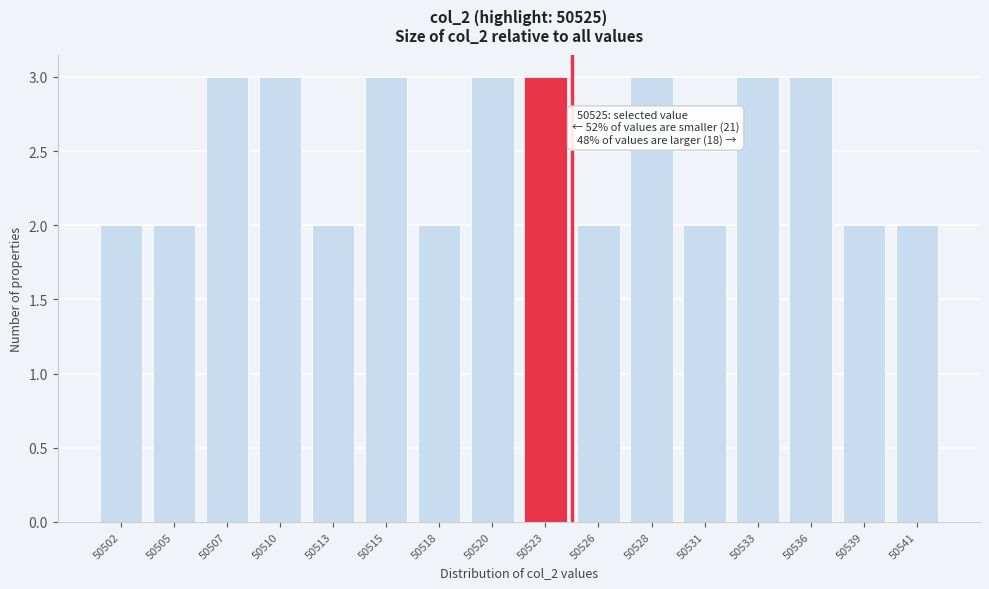

Reading left to right, list all the values displayed in this chart.

2	2	3	3	2	3	2	3	3	2	3	2	3	3	2	2